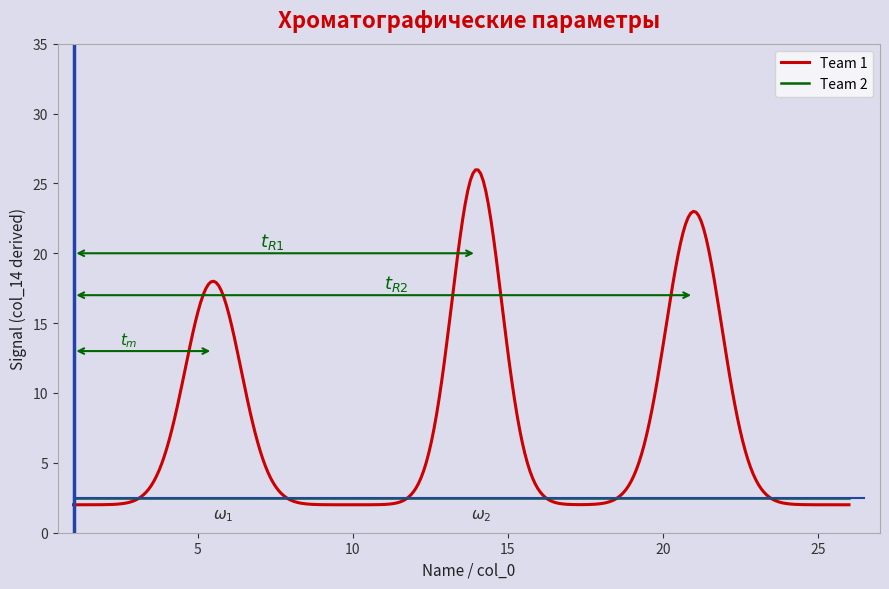

Which series has the largest total across all categories?

Team 1